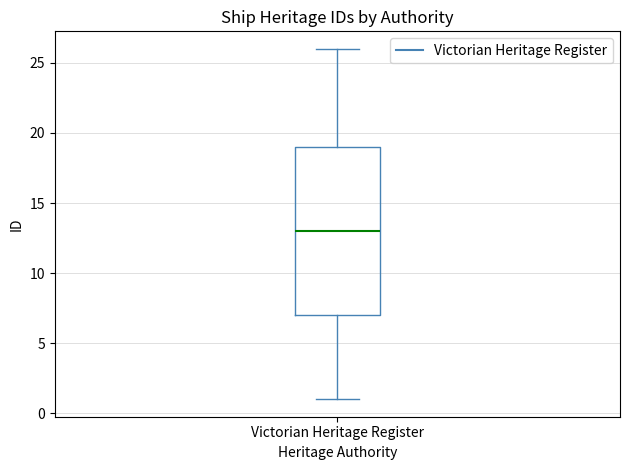

Read this box plot against the y-axis: the position of the median line, the range covered by the box, and the ends of both whiskers. The values are not printed on the chart, so give them approximately, as read against the axis.

median 13, box 7 to 19, whiskers 1 to 26